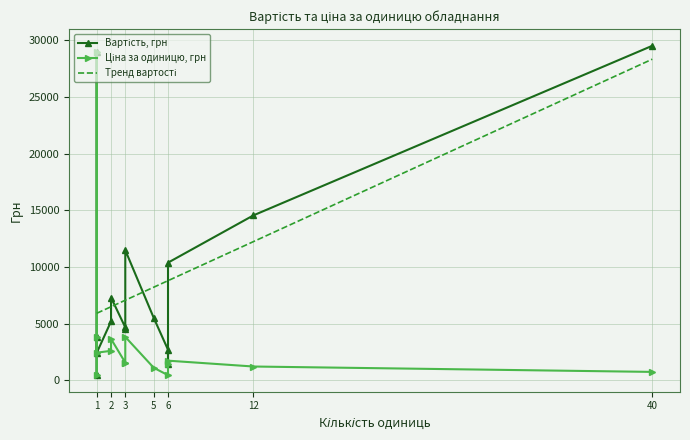

Rank the series by their maximum value, from highest to lowest.

Вартість, грн, Ціна за одиницю, грн